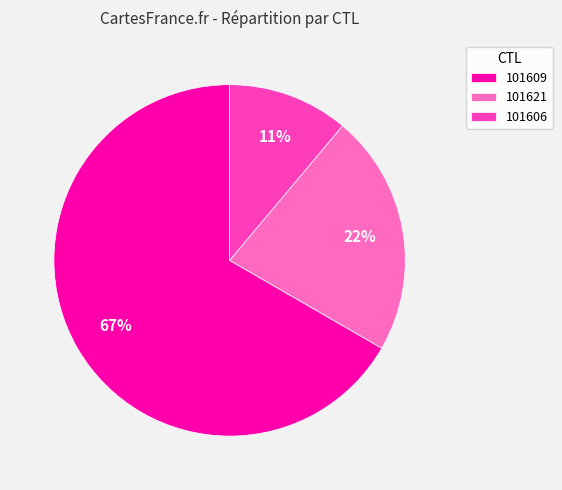

To the nearest percent, what is the combined percentage of 101606 and 101609?

78%